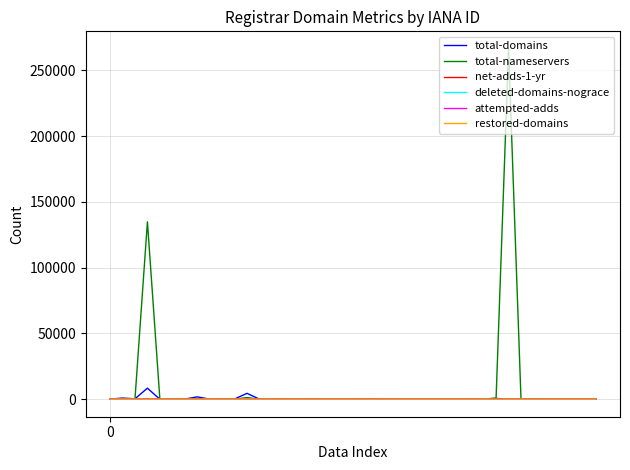

Which series has the widest spread of values?

total-nameservers